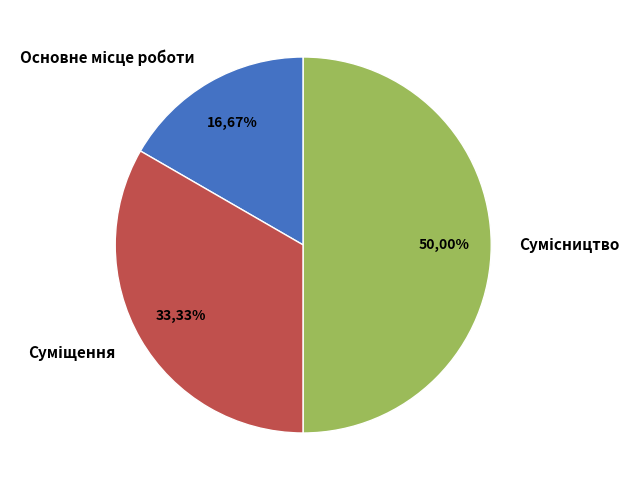

Which category has the biggest portion of the pie?

Сумісництво